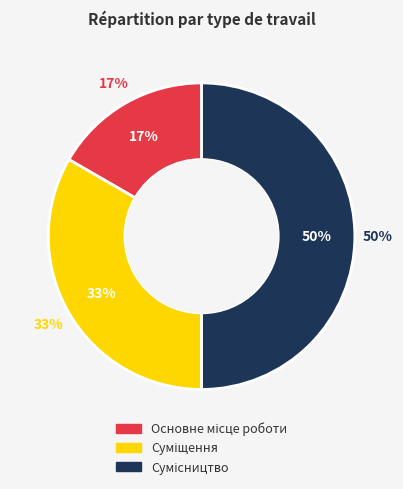

Which category has the biggest portion of the pie?

Сумісництво